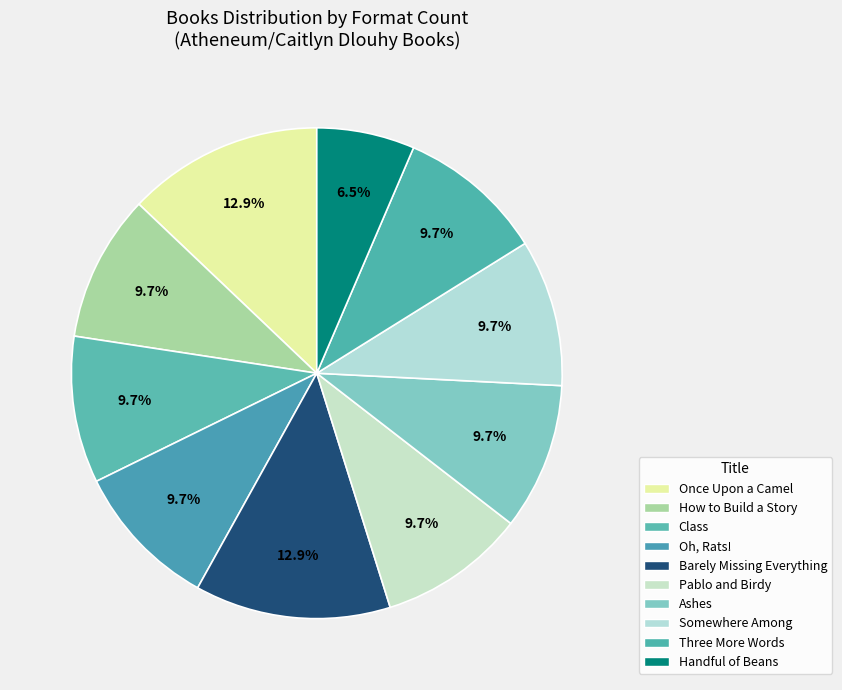

The How to Build a Story slice represents 2% of the pie. True or false?

False